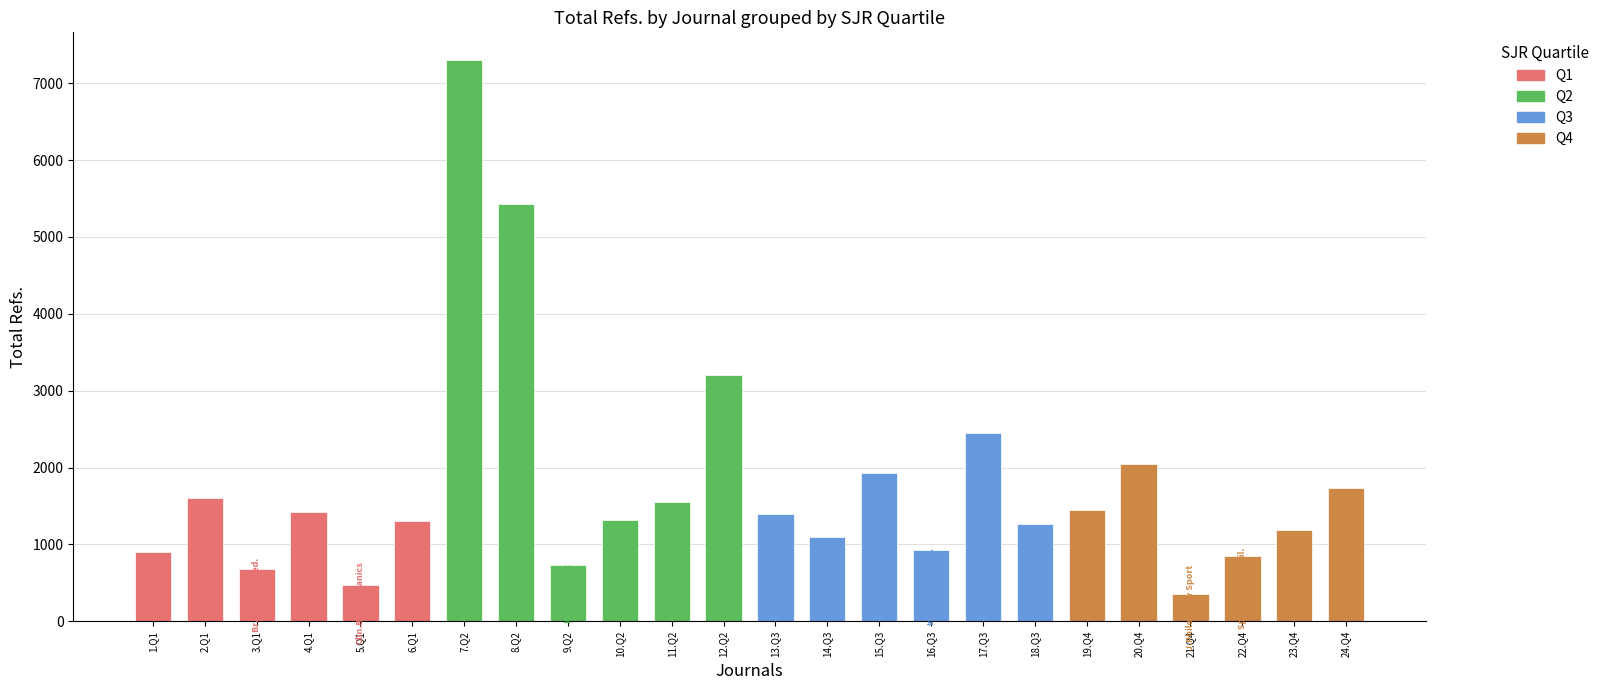

What is the label of the 4th bar from the left?

4.Q1